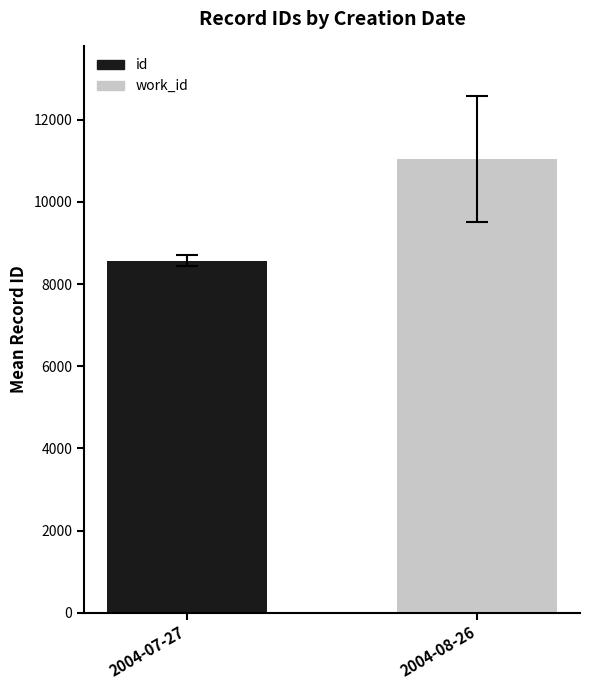

Rank the series by their average value, from lowest to highest.

id, work_id